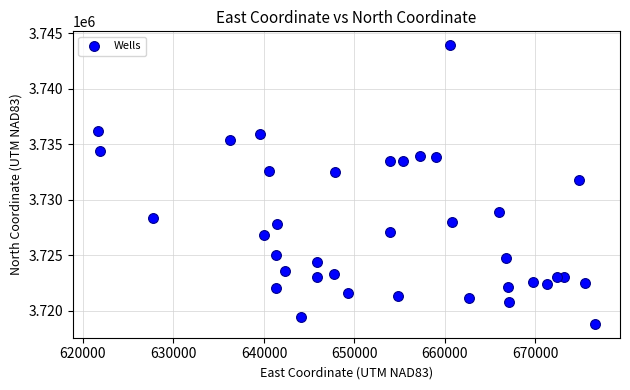

What Y value in the scatter plot is closest to 3731362?

3731794